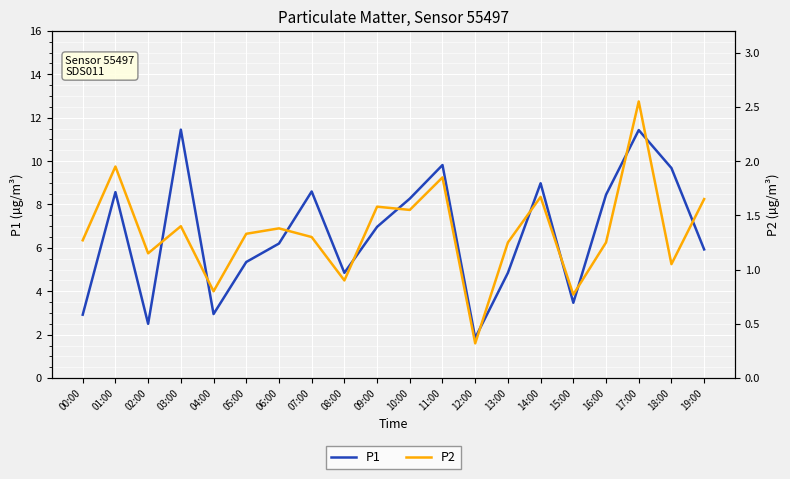

How many lines are shown in the chart?

2